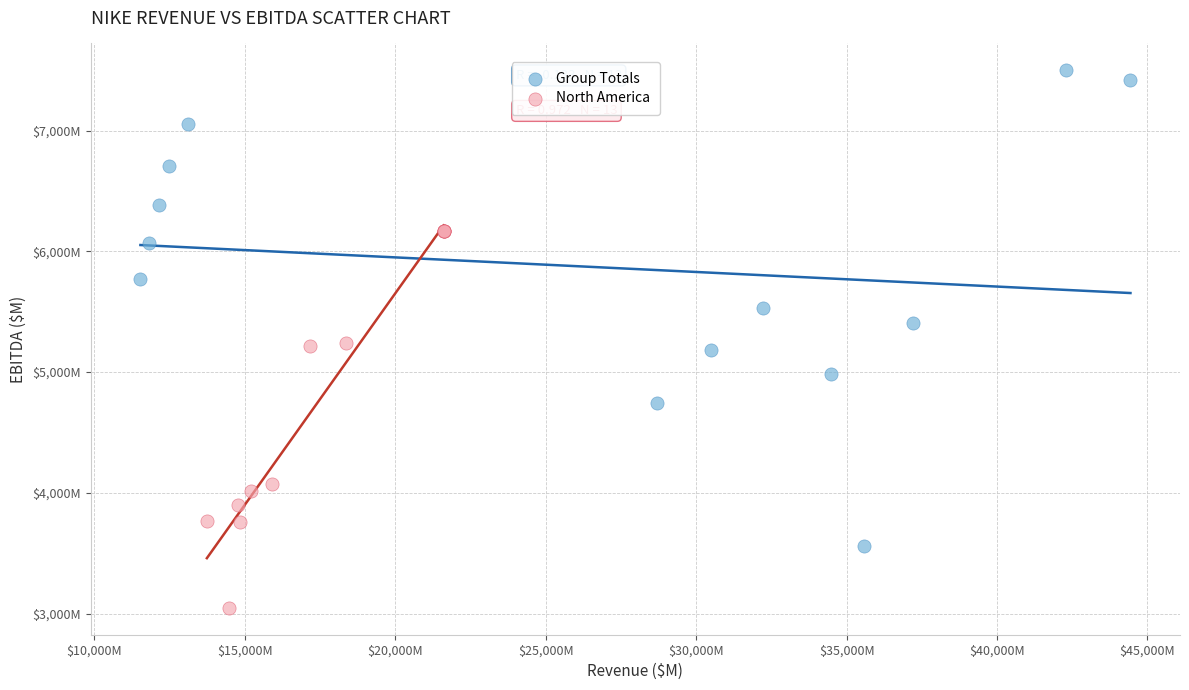

Which series contains the highest Y value?

Group Totals